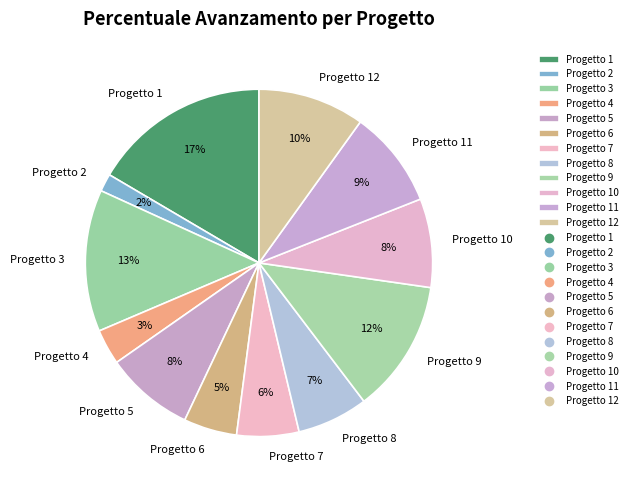

Which slice is the smallest?

Progetto 2